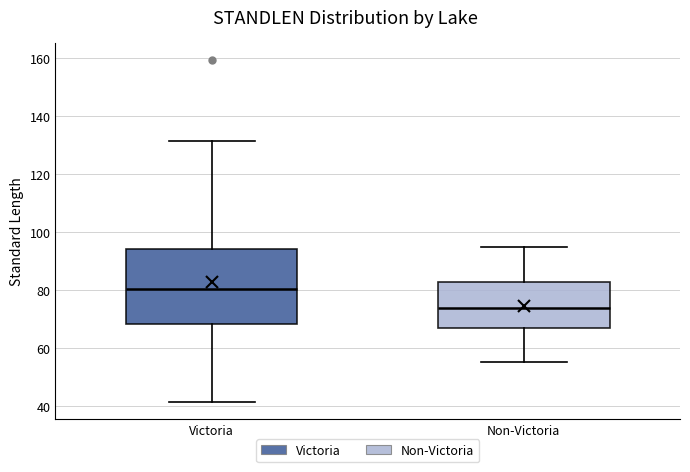

Which box's median line is the lowest?

Non-Victoria